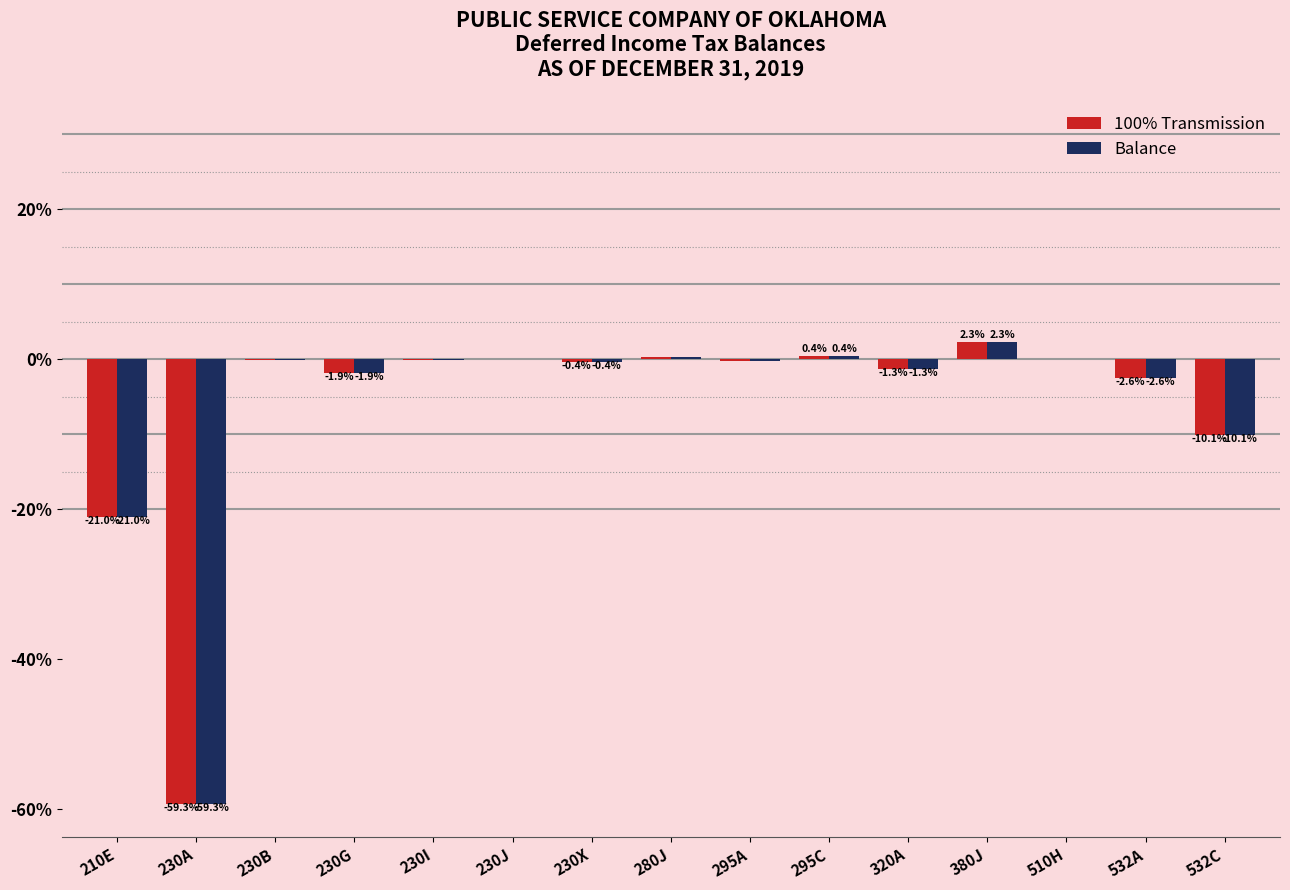

How many groups of bars are there?

15